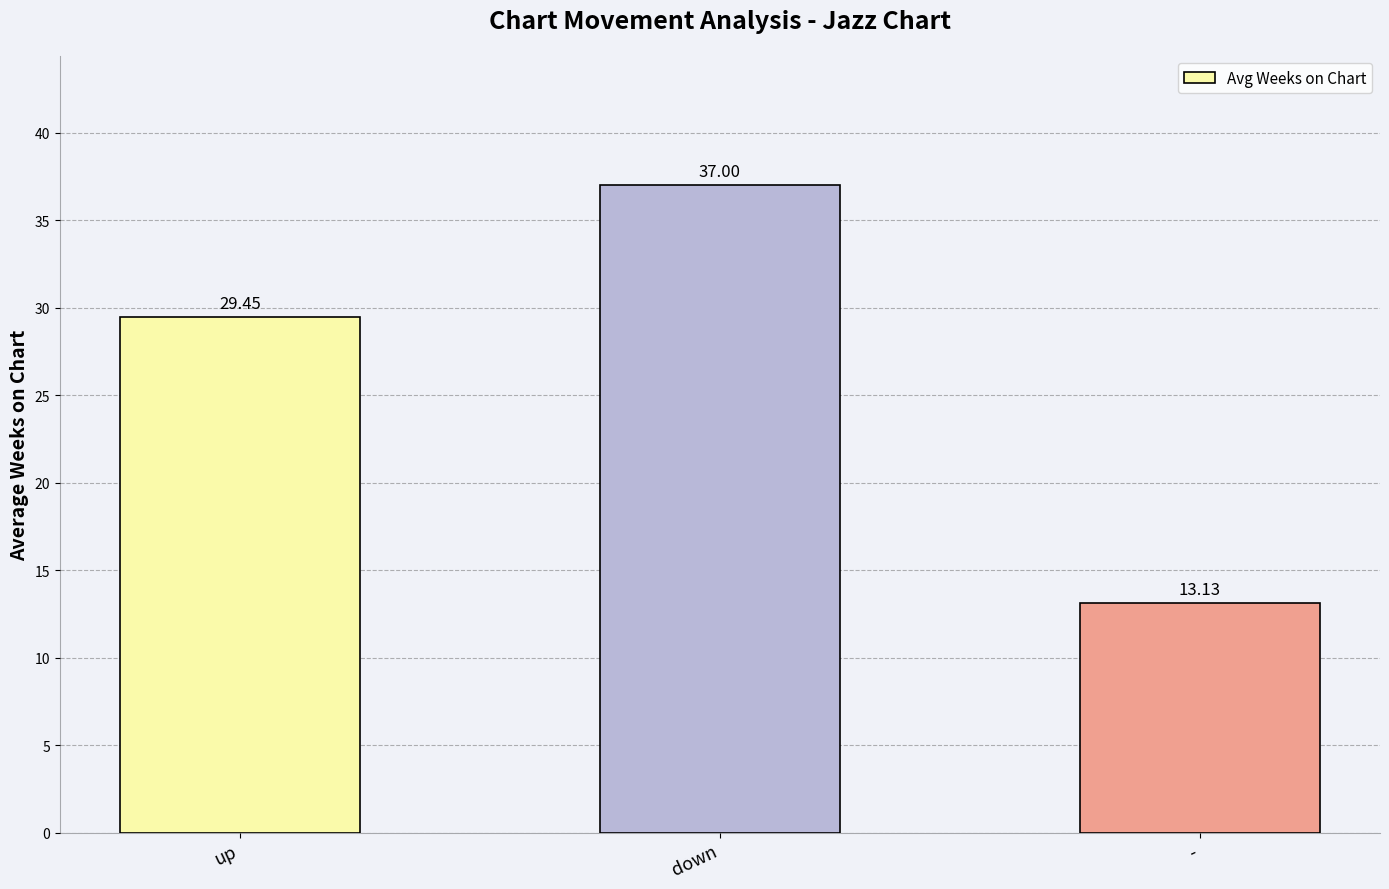

What is the change in value from up to -?

-16.3